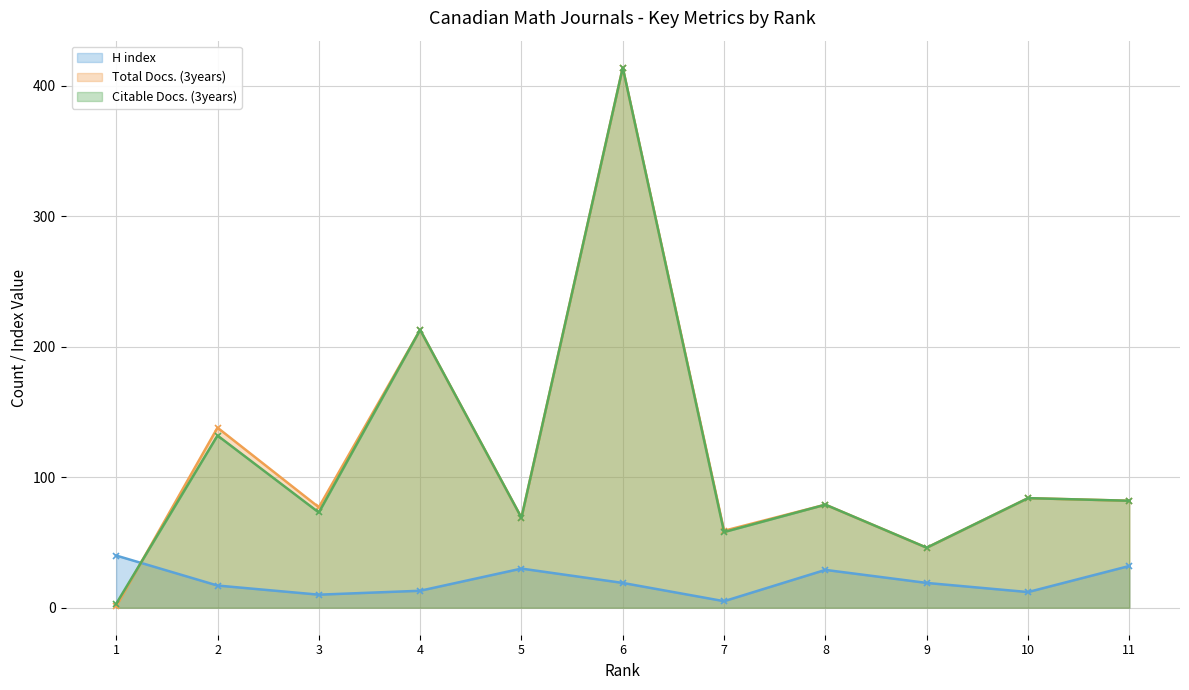

Which label corresponds to the largest value in the chart?

6